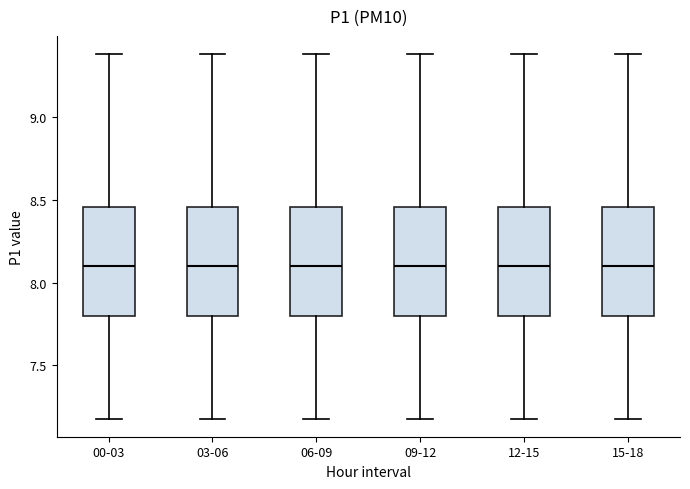

Reading left to right, read every box against the y-axis: the position of its median line, the range the box covers, and the ends of its whiskers. The values are not printed on the chart, so give them approximately, as read against the axis.

00-03: median 8.10, box 7.80 to 8.45, whiskers 7.20 to 9.40
03-06: median 8.10, box 7.80 to 8.45, whiskers 7.20 to 9.40
06-09: median 8.10, box 7.80 to 8.45, whiskers 7.20 to 9.40
09-12: median 8.10, box 7.80 to 8.45, whiskers 7.20 to 9.40
12-15: median 8.10, box 7.80 to 8.45, whiskers 7.20 to 9.40
15-18: median 8.10, box 7.80 to 8.45, whiskers 7.20 to 9.40